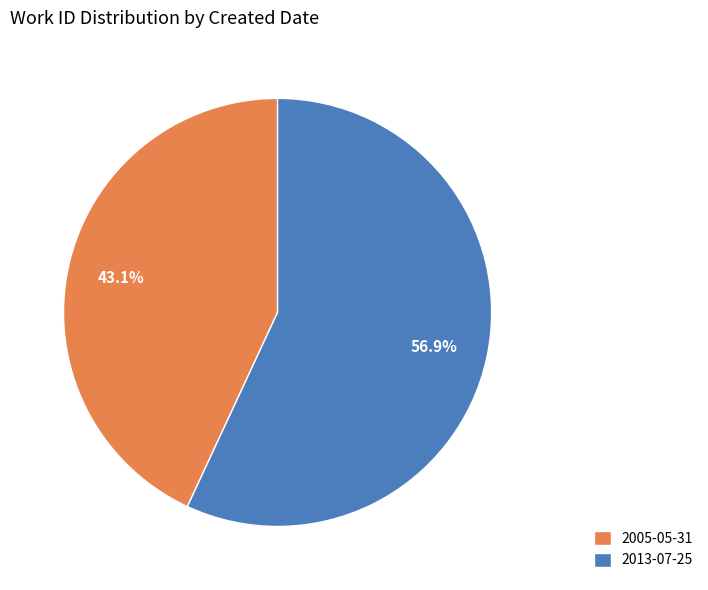

The 2005-05-31 slice represents 57% of the pie. True or false?

False